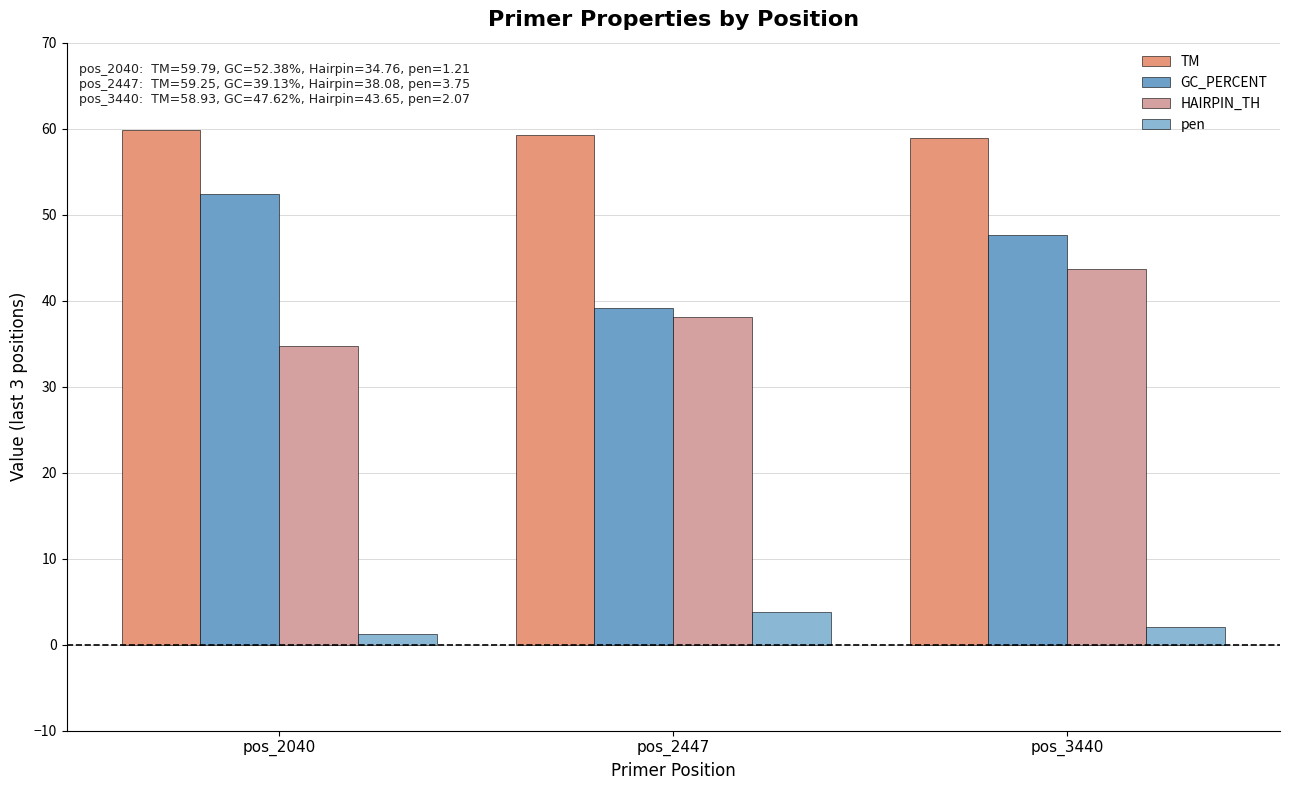

Is the value of HAIRPIN_TH at pos_2447 greater than the value of TM at pos_2447?

No